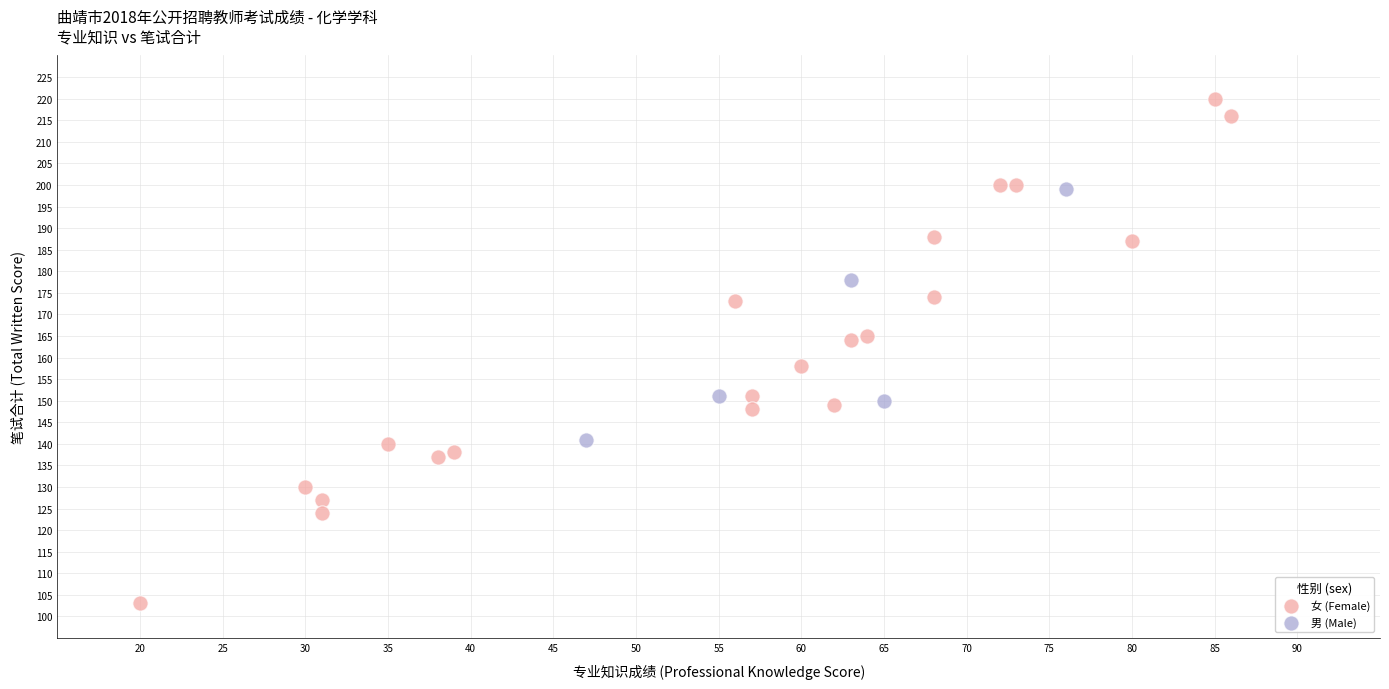

Which series contains the lowest Y value?

女 (Female)